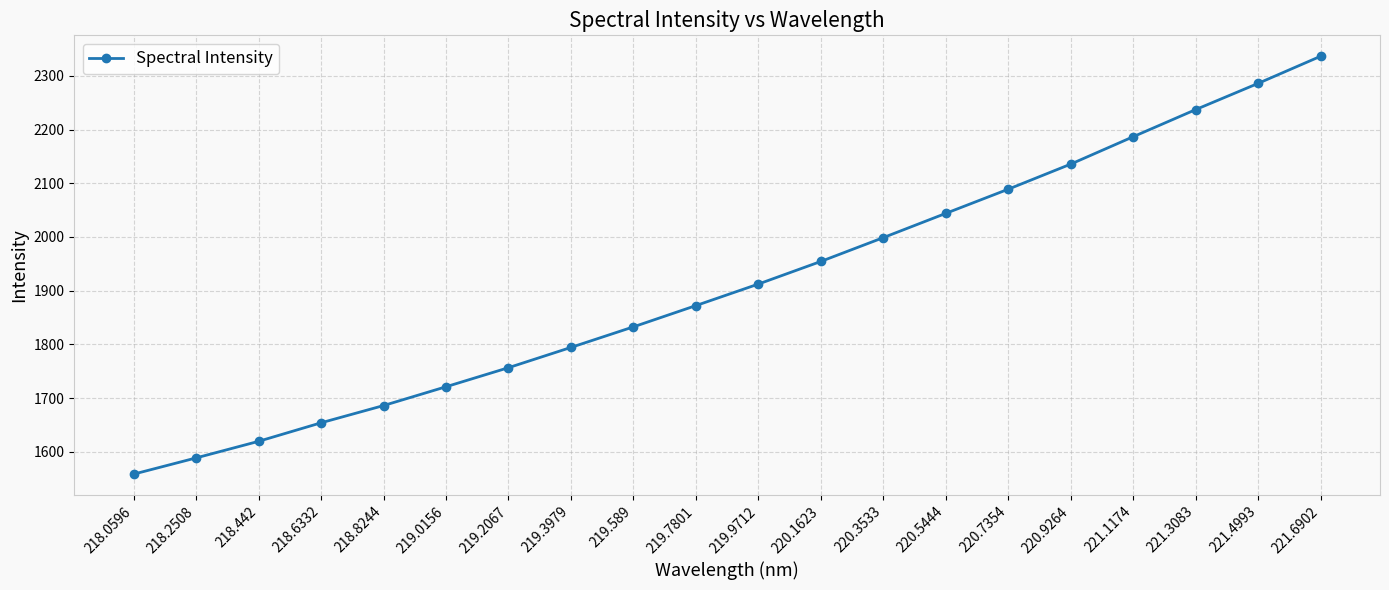

What is the difference between the maximum and minimum values?

778.0